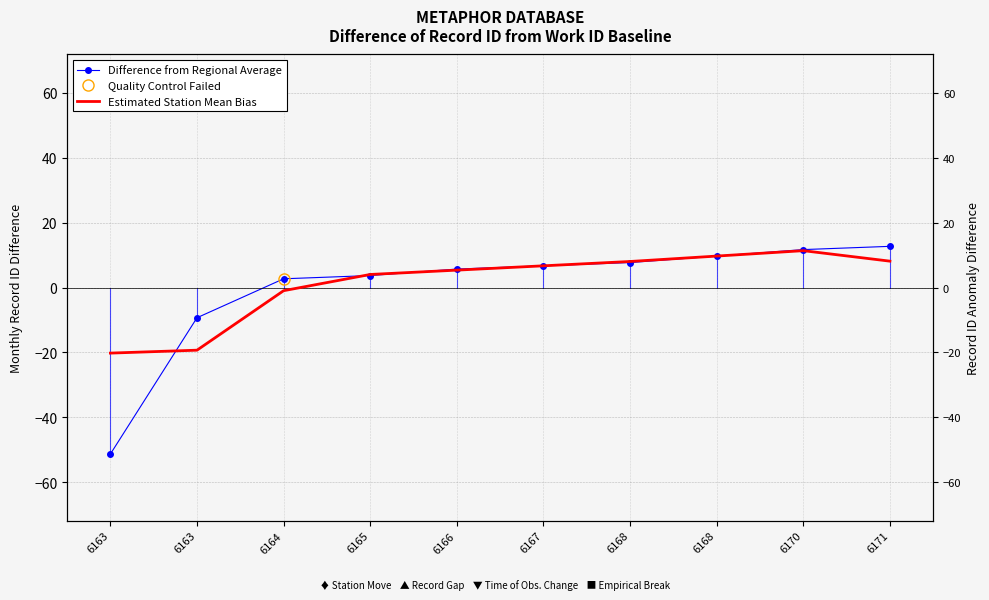

Between 6166 and 6164, which is larger?

6166